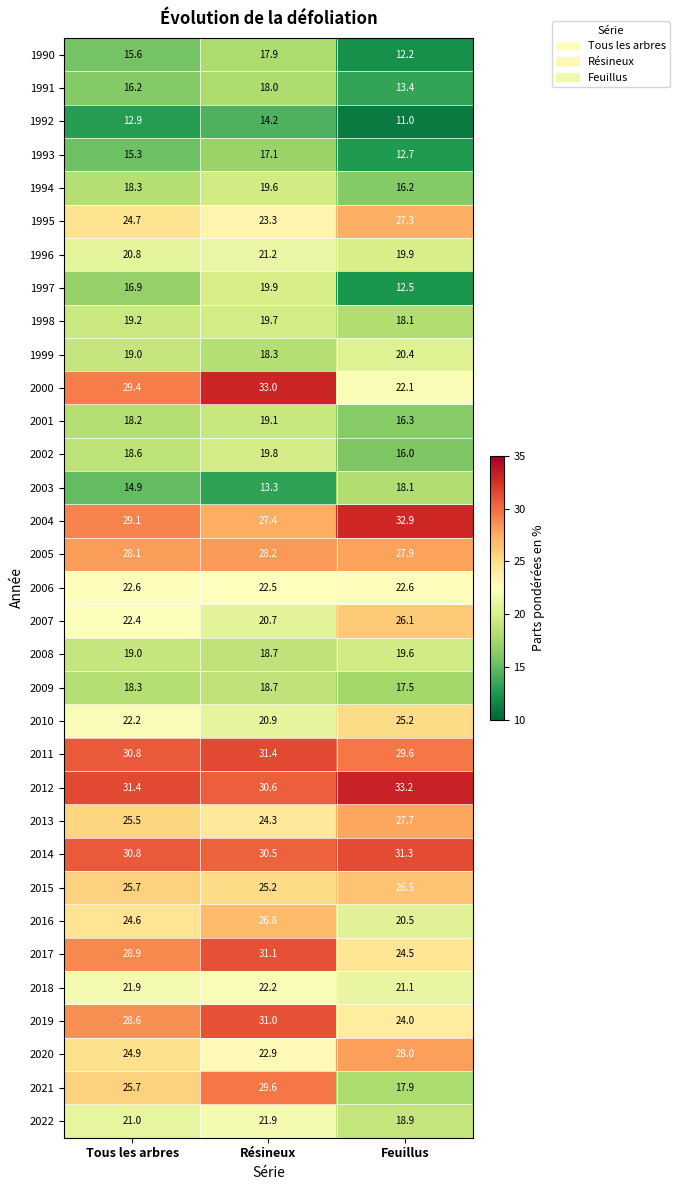

Is the value of 2012 at Tous les arbres greater than the value of 1998 at Feuillus?

Yes